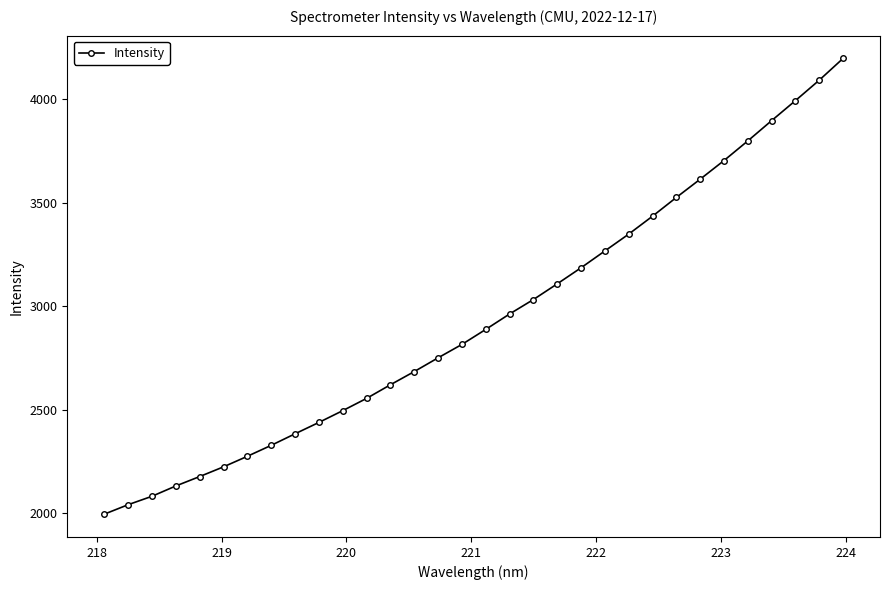

What is the value of the 6th point from the left?

2224.0